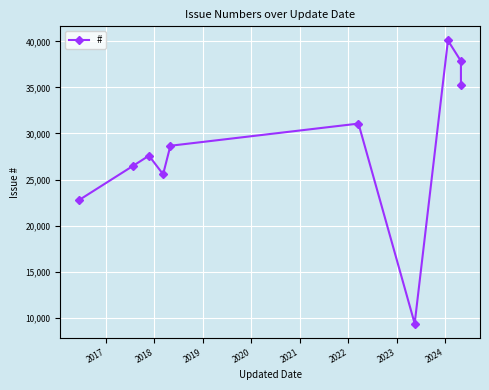

Reading right to left, extract all data points from this chart.

35217	37862	40103	9359	31076	28669	25570	27589	26491	22798